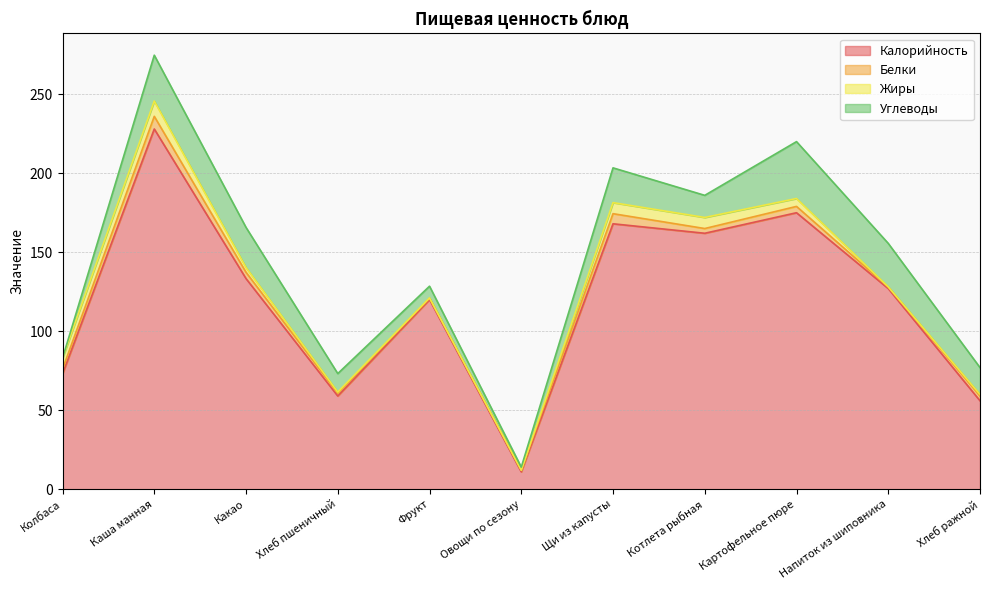

What is the difference between the Белки values at Овощи по сезону and Щи из капусты?

5.4